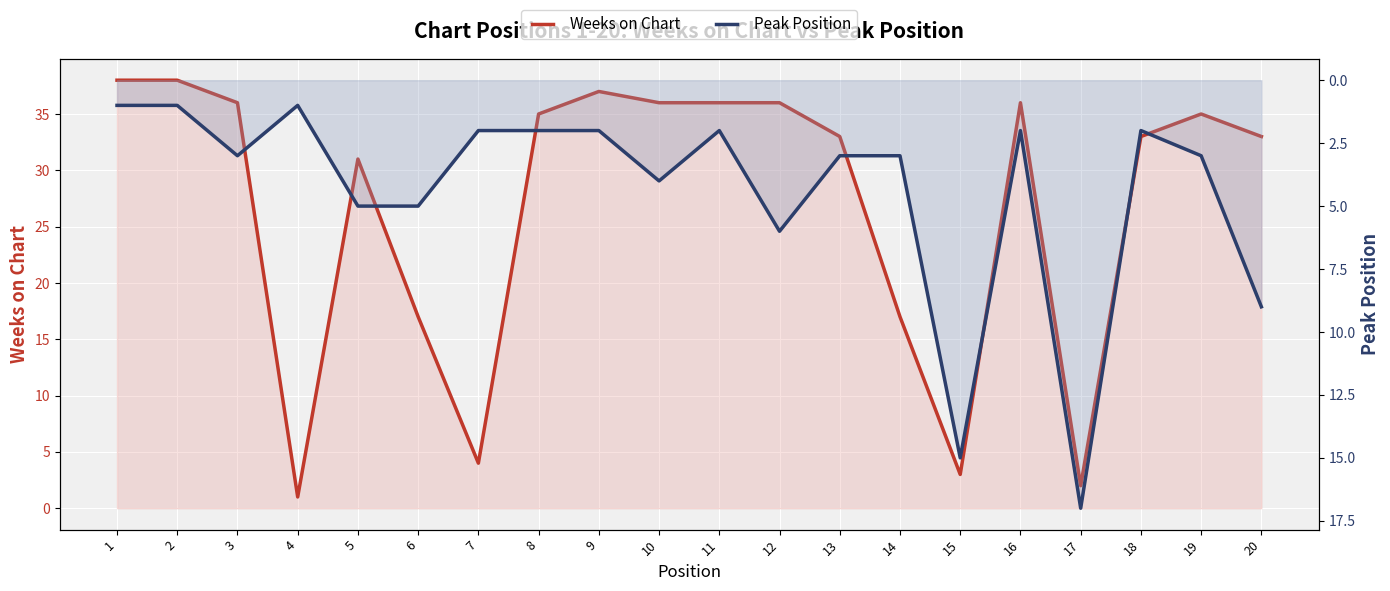

What is the value of the Weeks on Chart point at the 10th from the left?

36